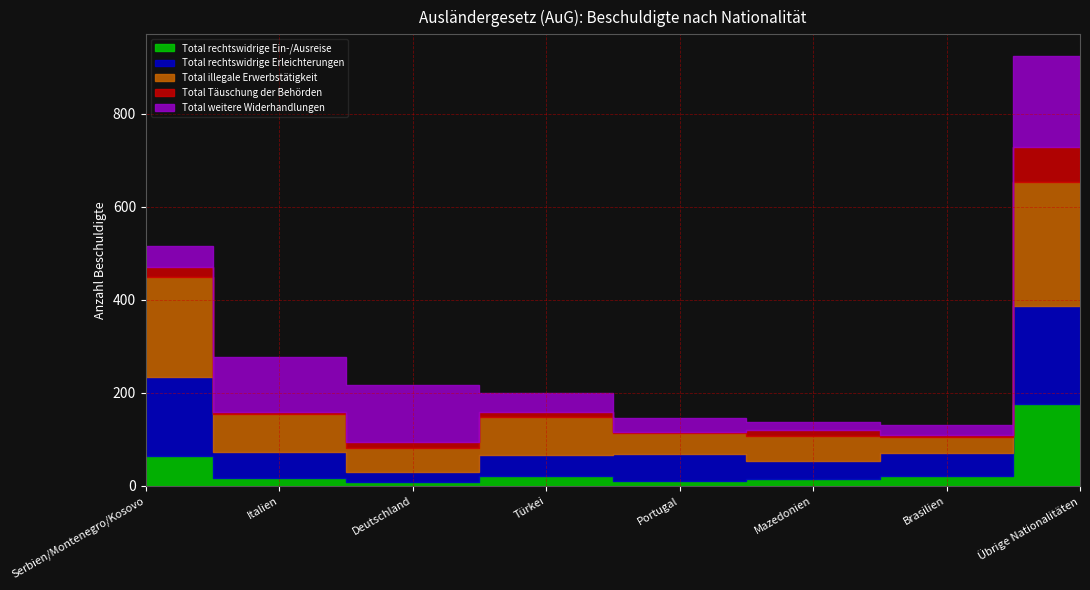

What is the label of the 4th point from the right?

Portugal